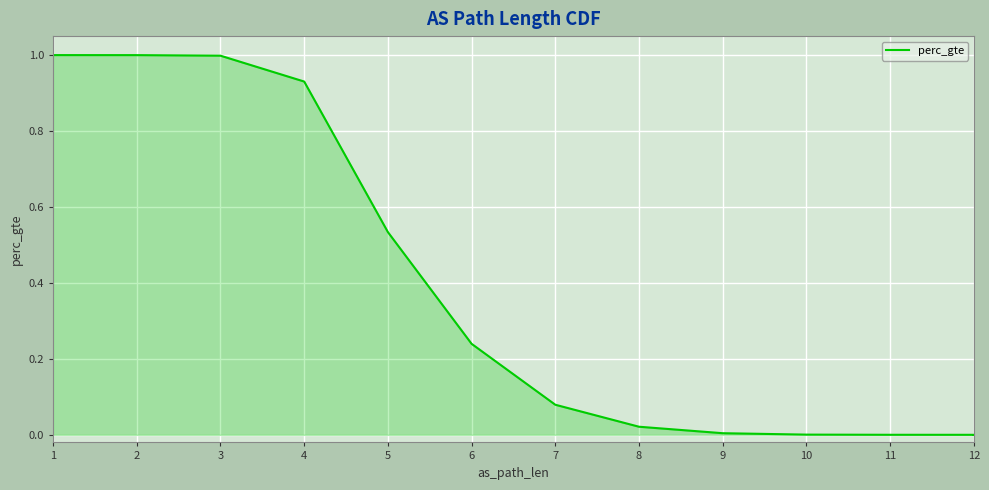

What is the average value?

0.4